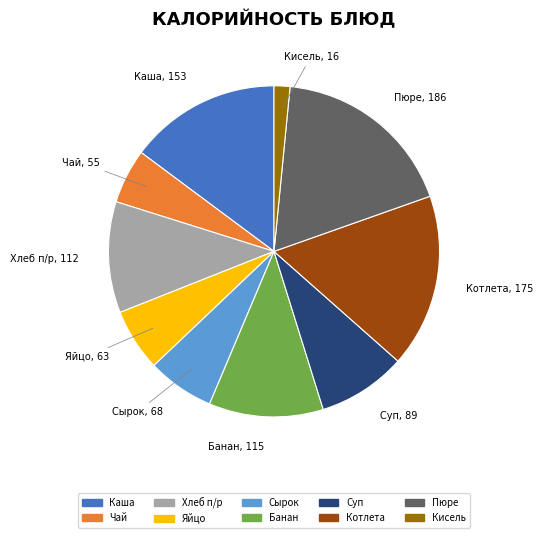

How many slices are in this pie chart?

10